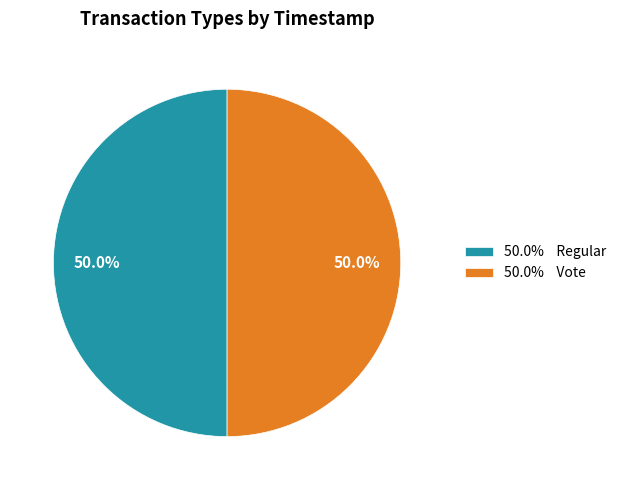

Approximately how many times larger is the value at 50.0% Vote compared to 50.0% Regular?

1.0